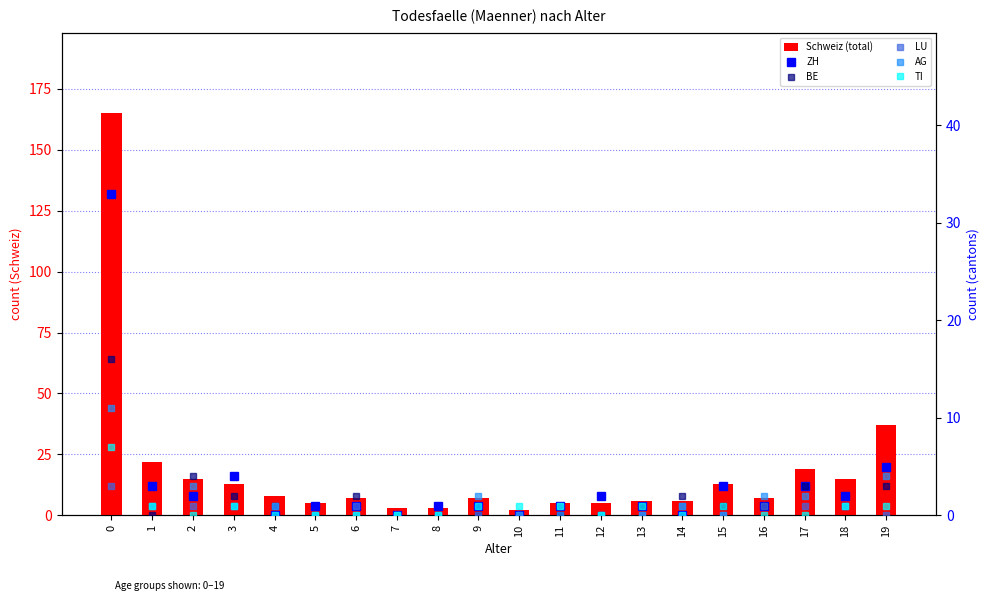

The ZH series shows 1 at 6. True or false?

True